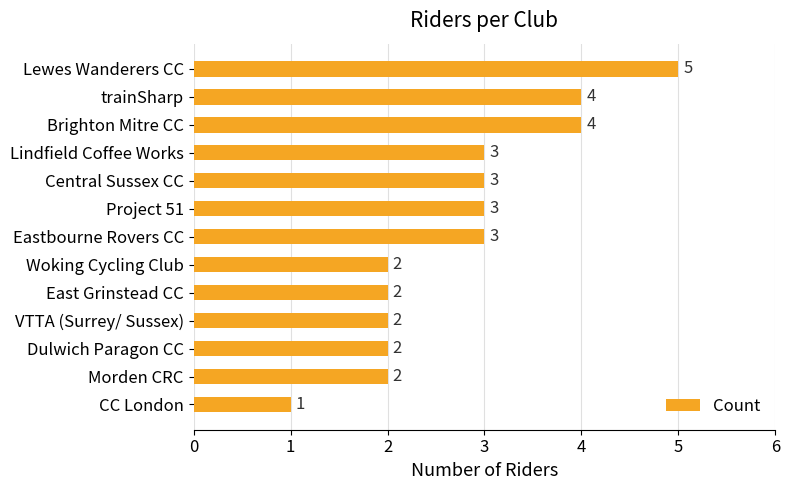

True or false: the data shows 3 at Central Sussex CC.

True